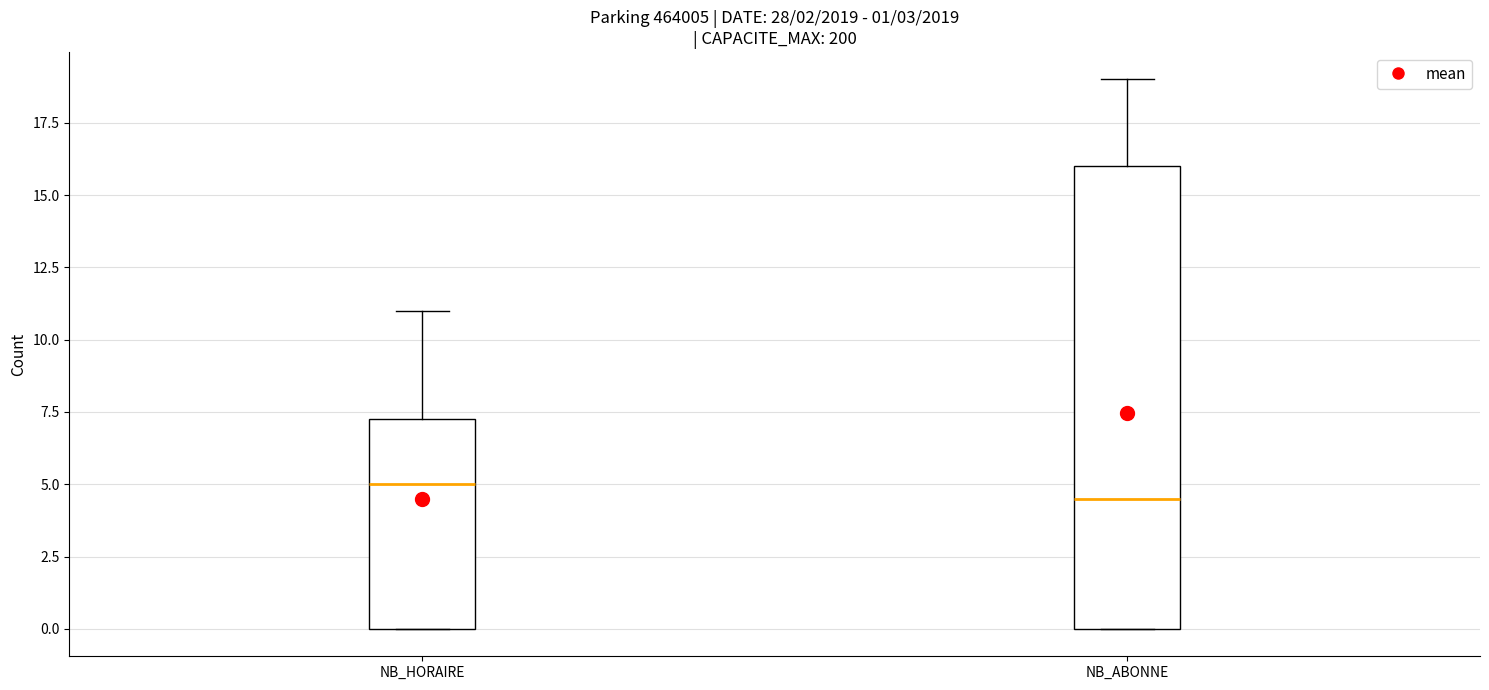

Which box has the highest median line?

NB_HORAIRE